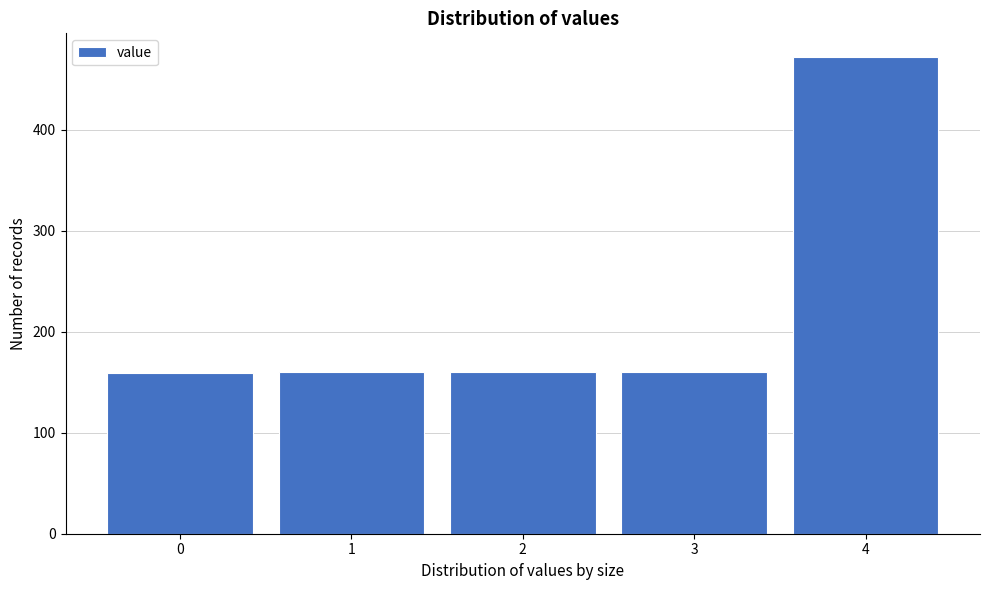

What is the value of the 4th bar from the left?

160